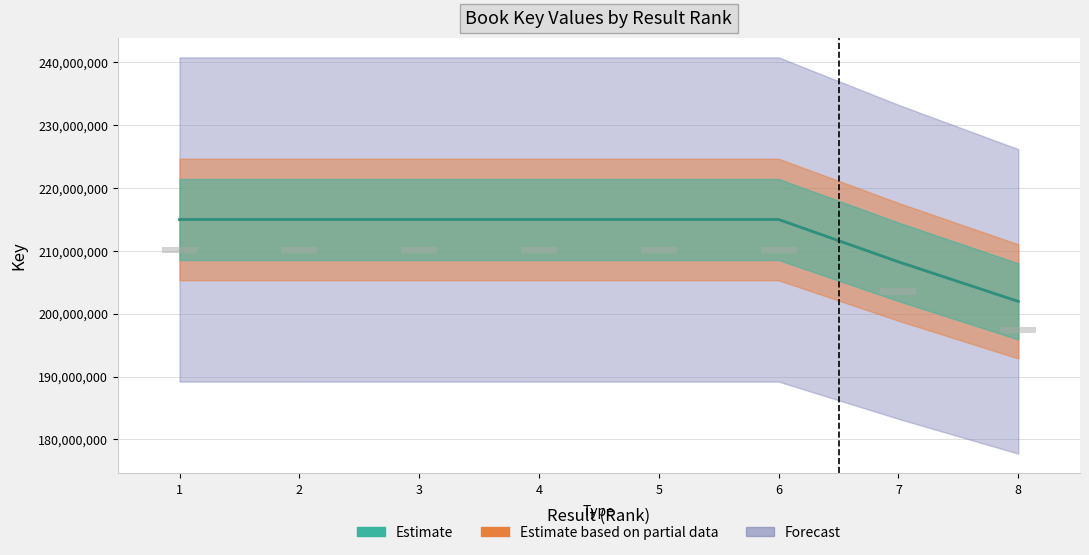

True or false: Estimate based on partial data has a value of 148819530 at 5.

False